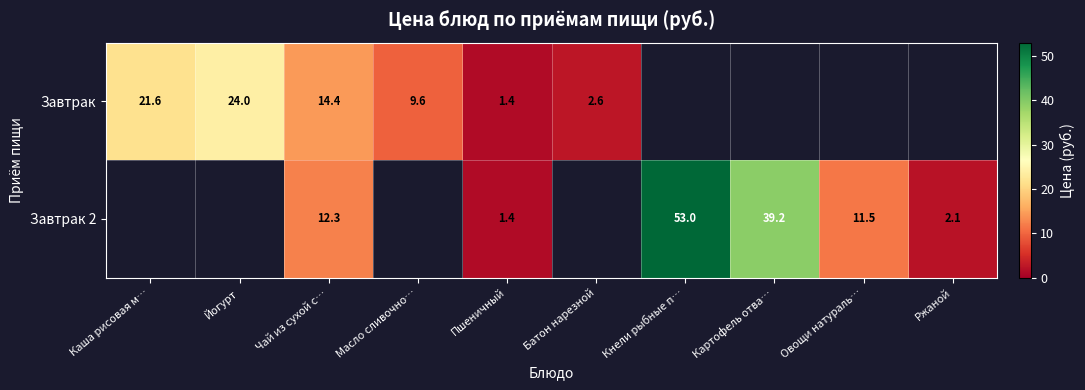

The value of Завтрак 2 at Овощи натураль… is 11.5. True or false?

True